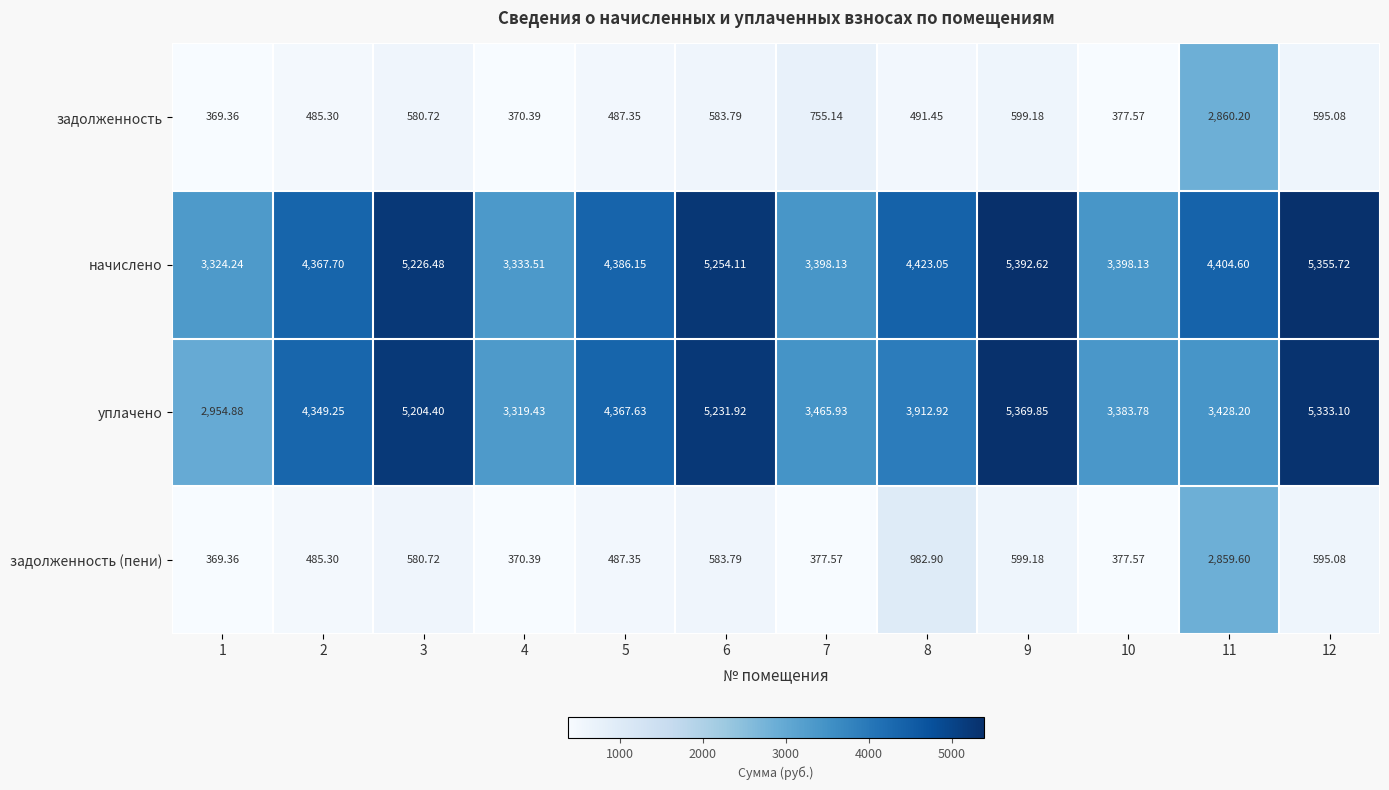

Is the value of задолженность (пени) at 7 greater than the value of начислено at 6?

No